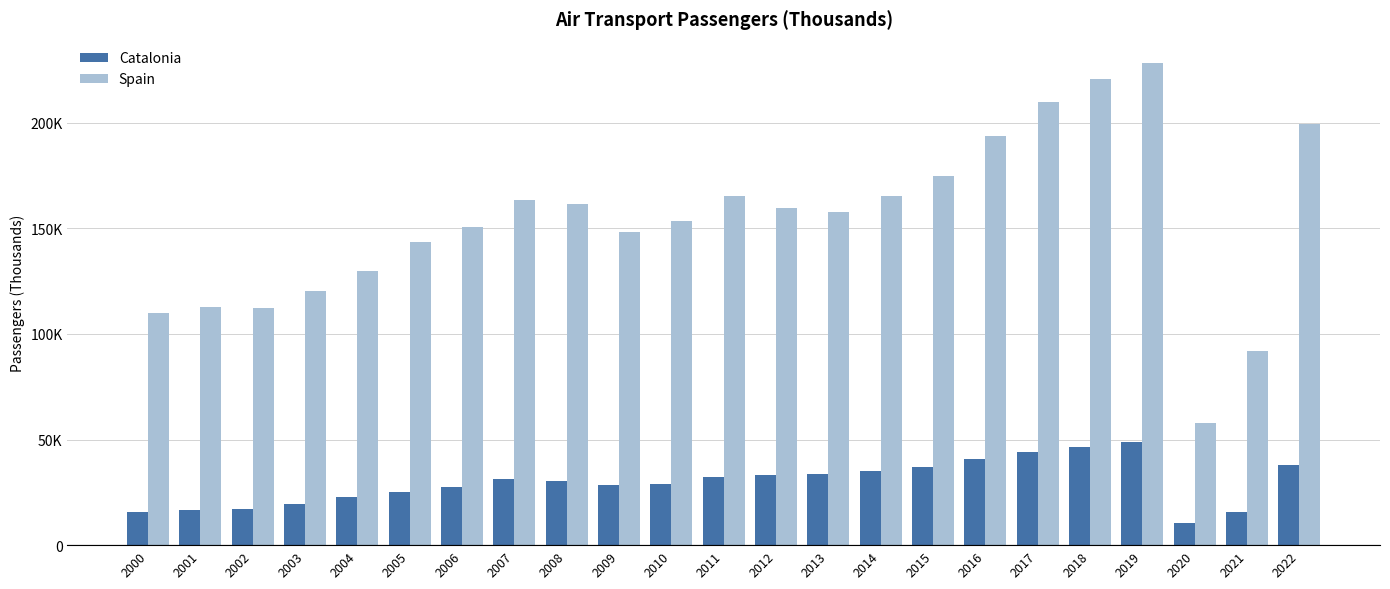

At 2020, list the series in order from smallest to largest.

Catalonia, Spain